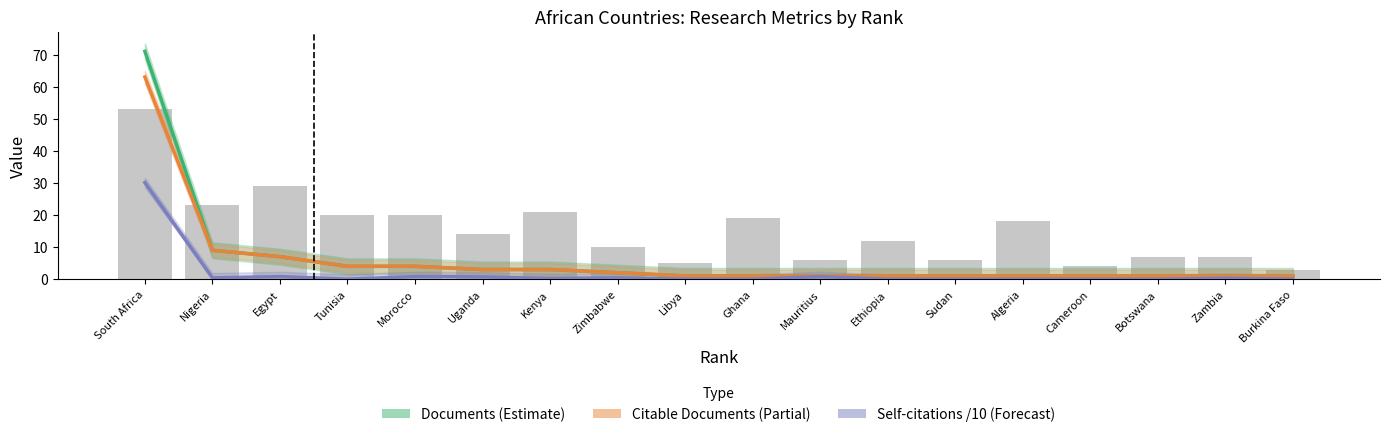

What are all the series names shown in the legend?

Documents (Estimate), Citable Documents (Partial), Self-citations /10 (Forecast)